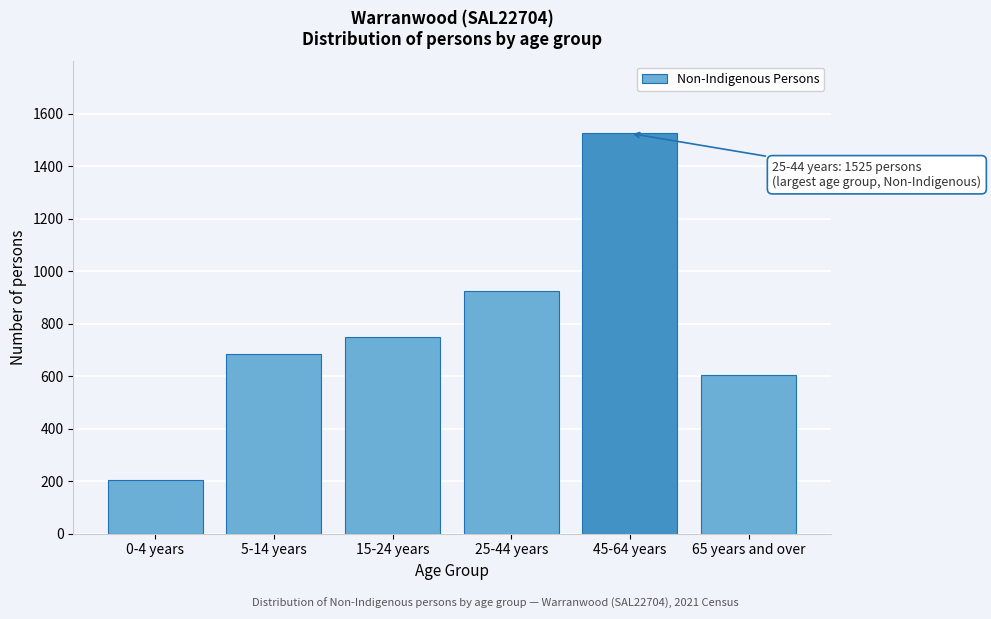

Reading right to left, list all the values displayed in this chart.

65 years and over=606	45-64 years=1525	25-44 years=926	15-24 years=749	5-14 years=685	0-4 years=205